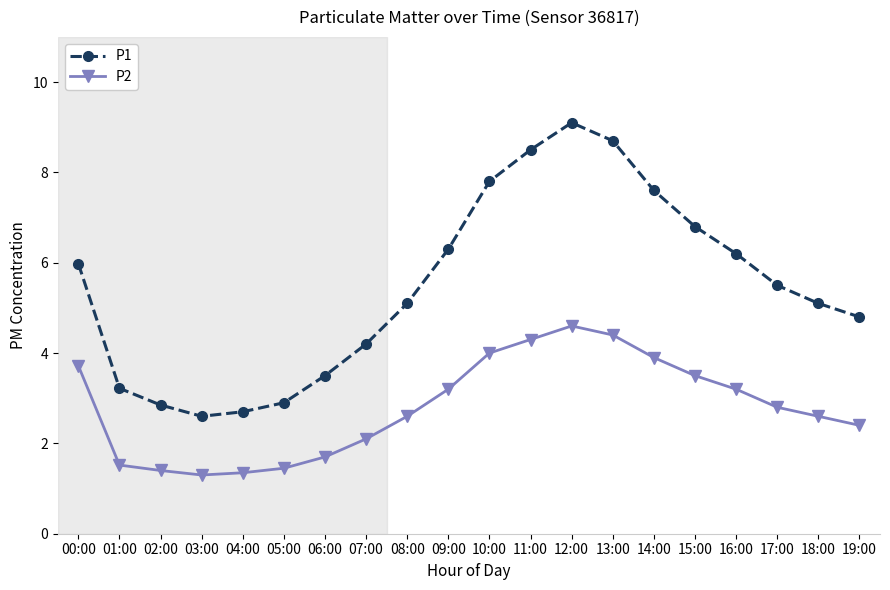

What is the maximum value shown in the chart?

9.1